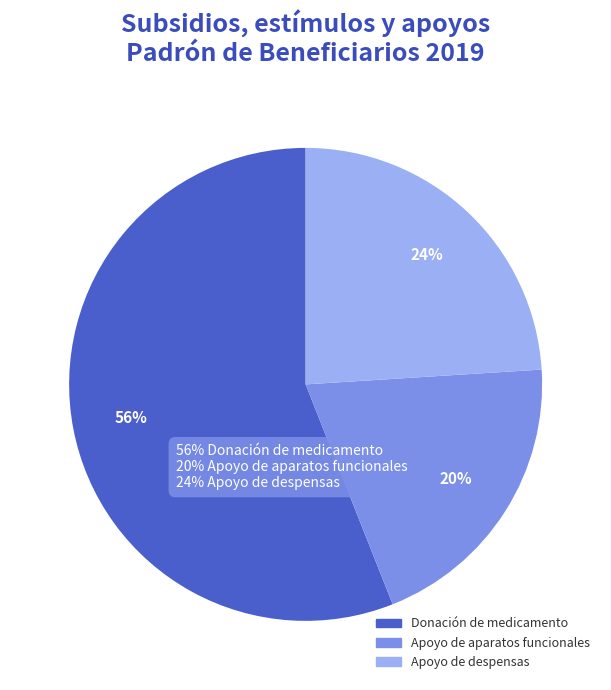

What percentage is the Apoyo de aparatos funcionales slice, to the nearest percent?

20%